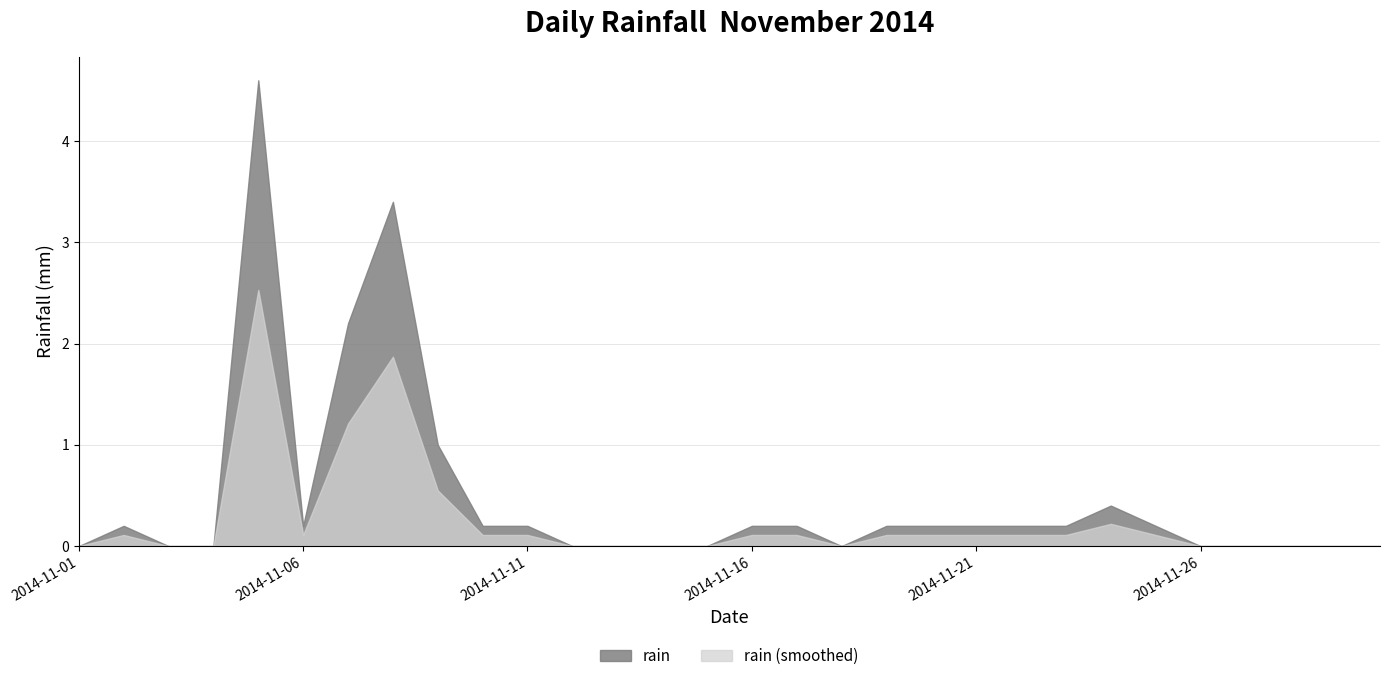

What is the maximum value for rain?

4.6